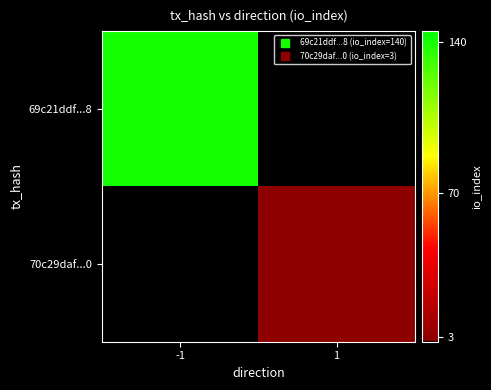

Is it true that 70c29daf...0 equals 3.0 at 1?

True